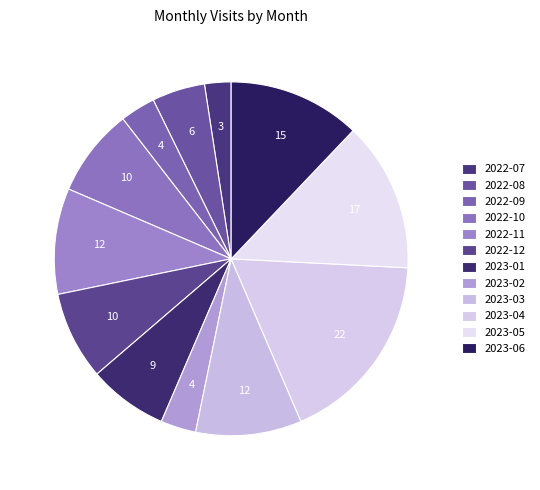

Is it true that 2023-03 is 2% of the pie?

False